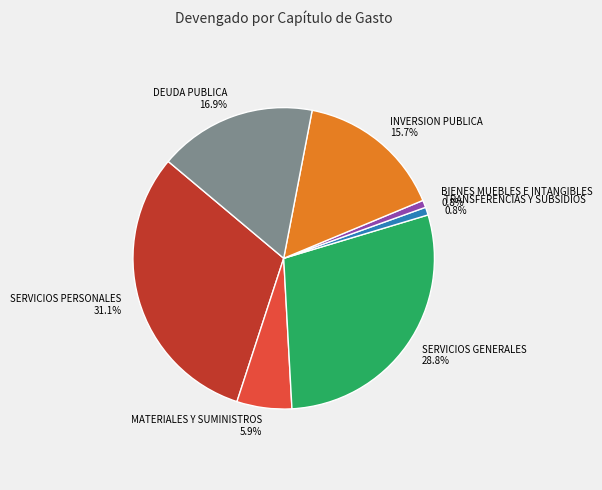

Does any single category account for the majority?

No